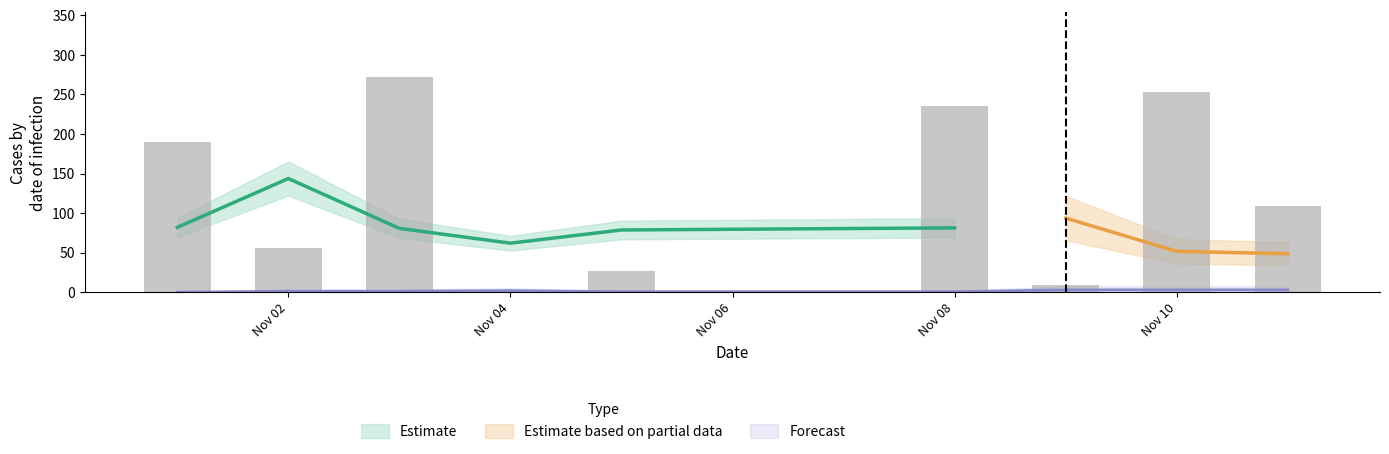

Does the chart contain stacked bars?

No